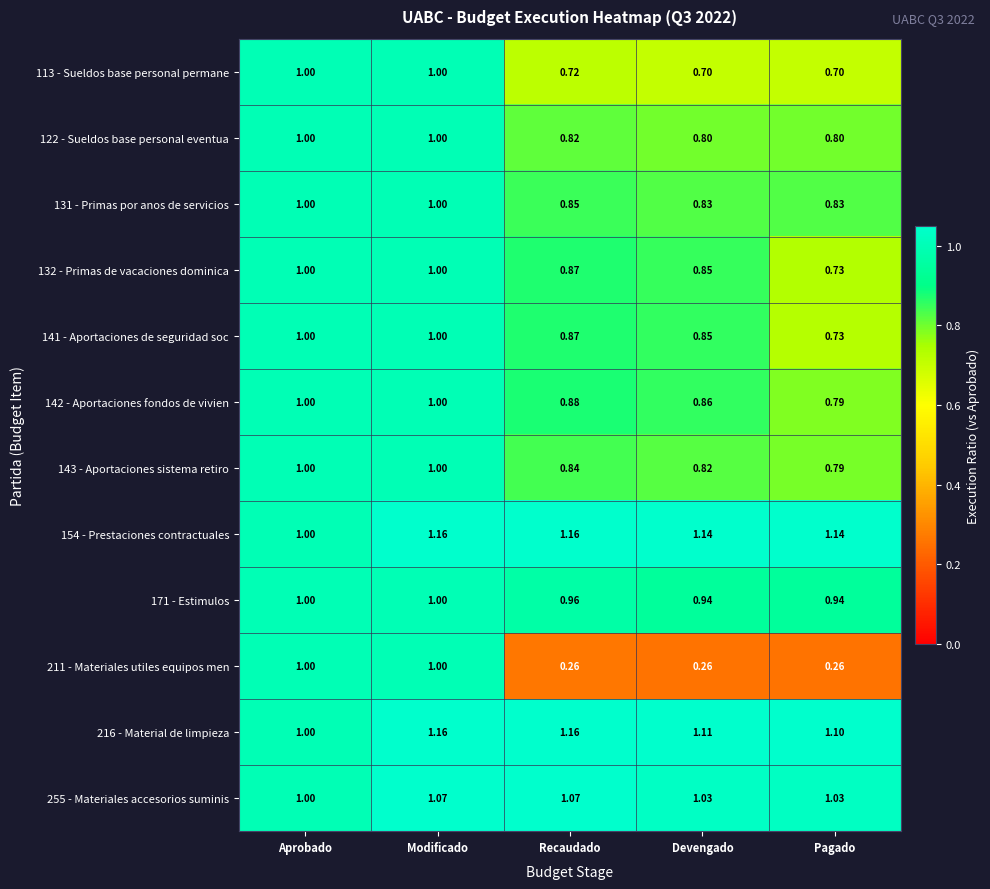

Is the value of 216 - Material de limpieza at Modificado greater than the value of 141 - Aportaciones de seguridad soc at Recaudado?

Yes